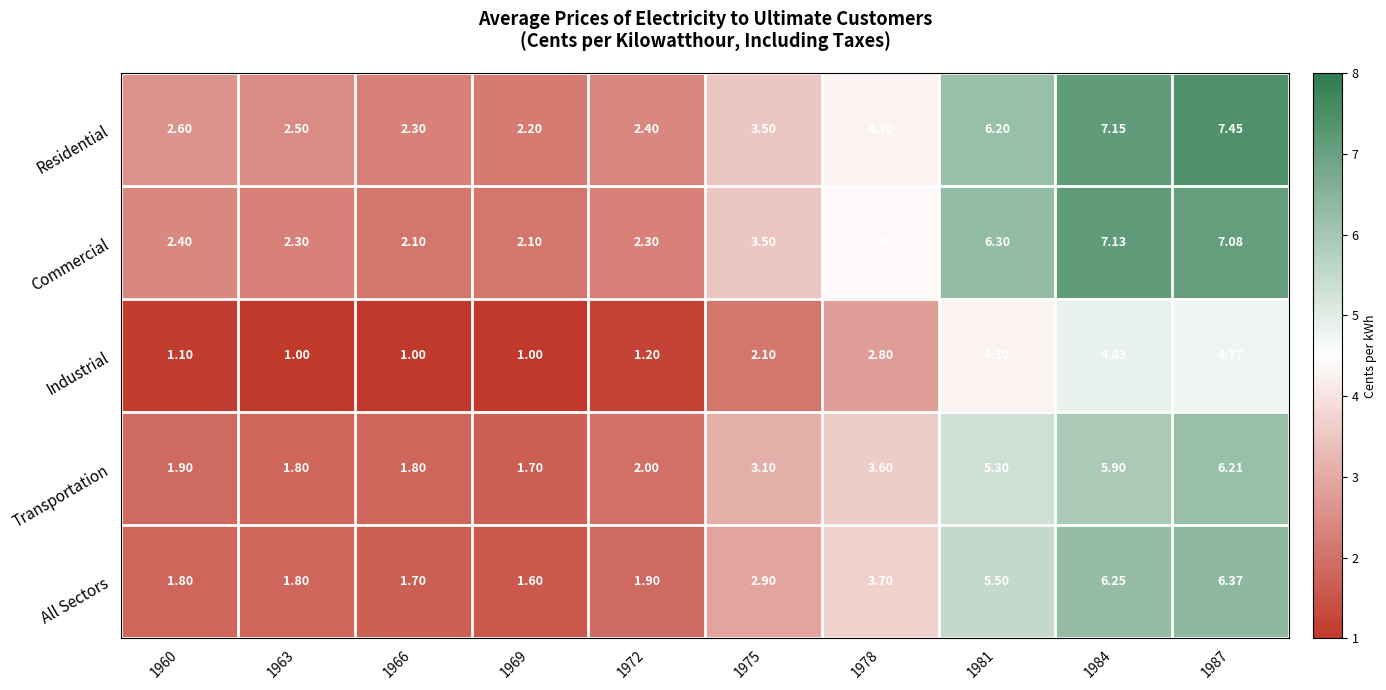

List the series in order of their peak value, lowest first.

Industrial, Transportation, All Sectors, Commercial, Residential